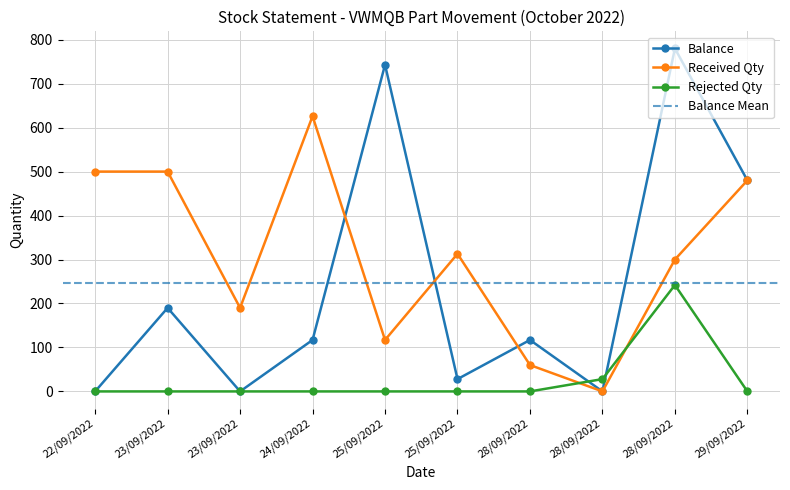

Where is the first local minimum for Balance?

23/09/2022